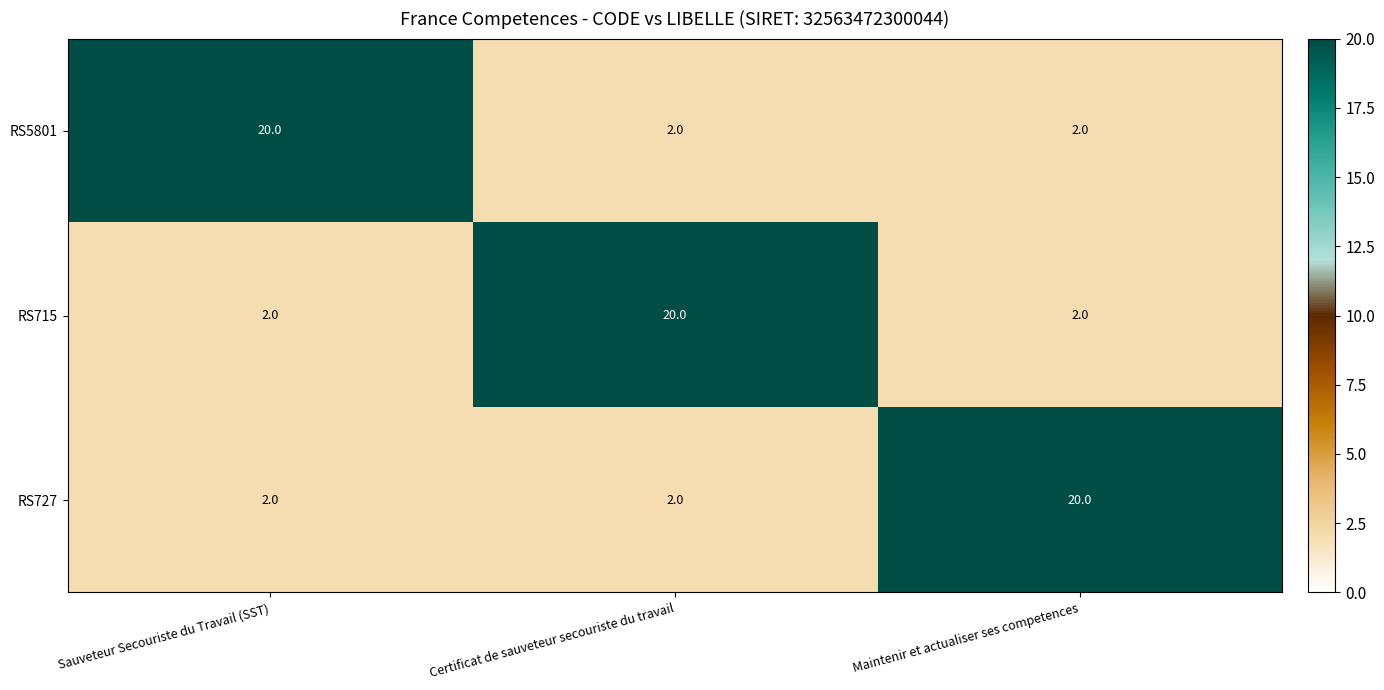

How many RS5801 values are between 2 and 20?

3